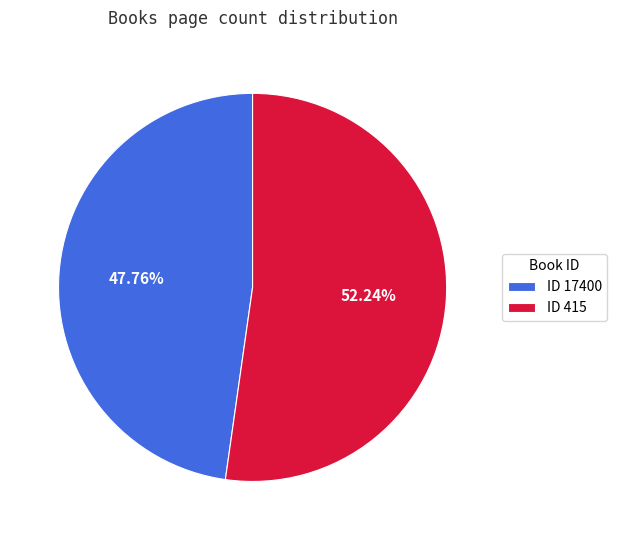

Which slice is the smallest?

ID 17400